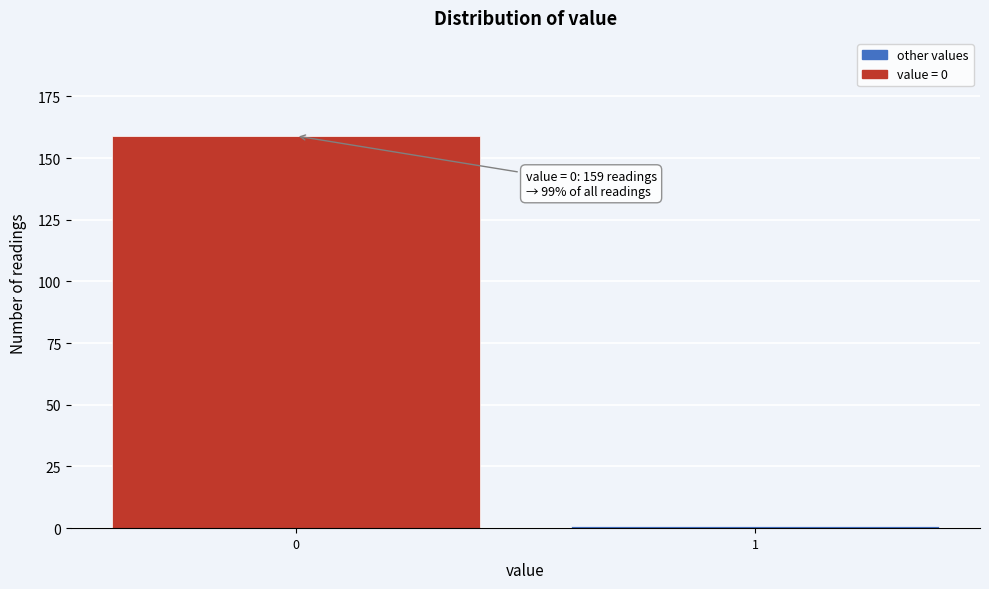

Reading left to right, list all the values displayed in this chart.

159	1